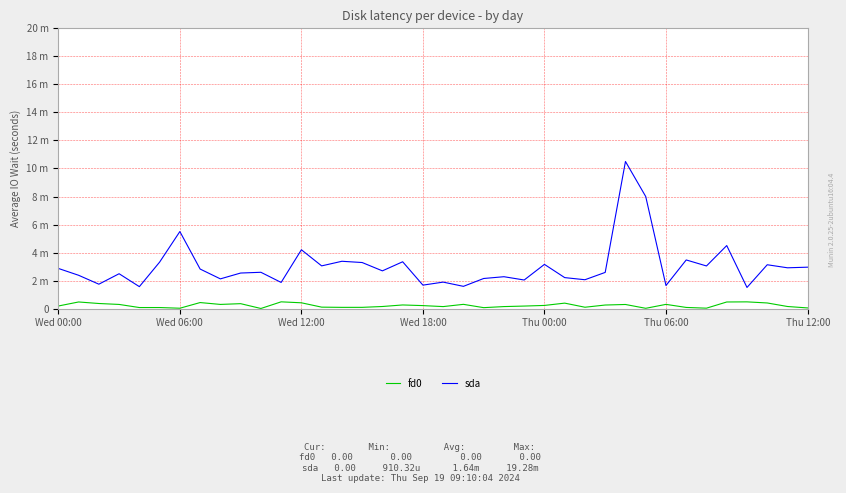

True or false: fd0 and sda cross at least once.

False